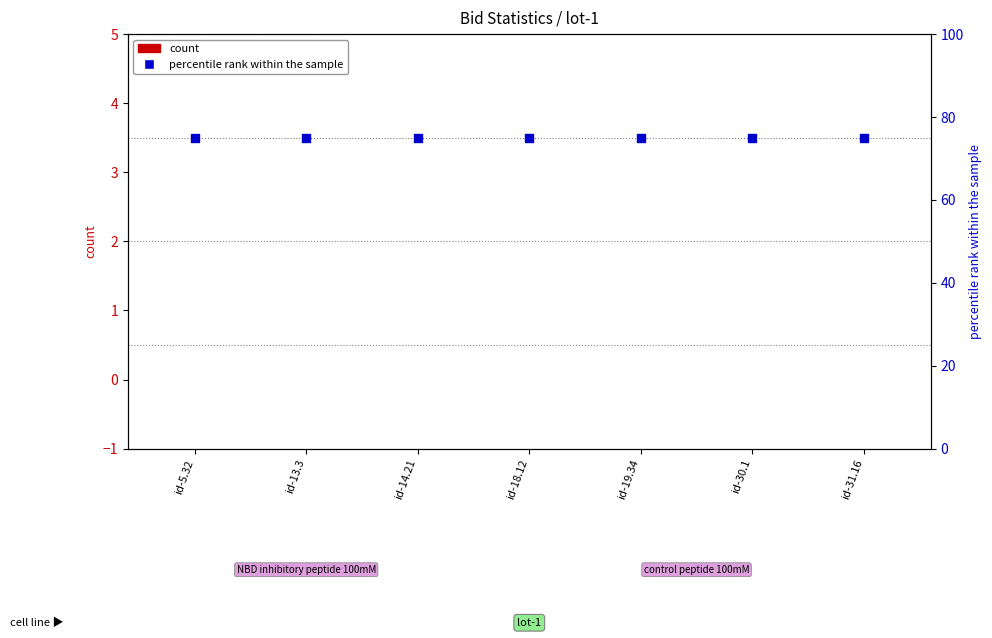

What are all the series names shown in the legend?

count, percentile rank within the sample